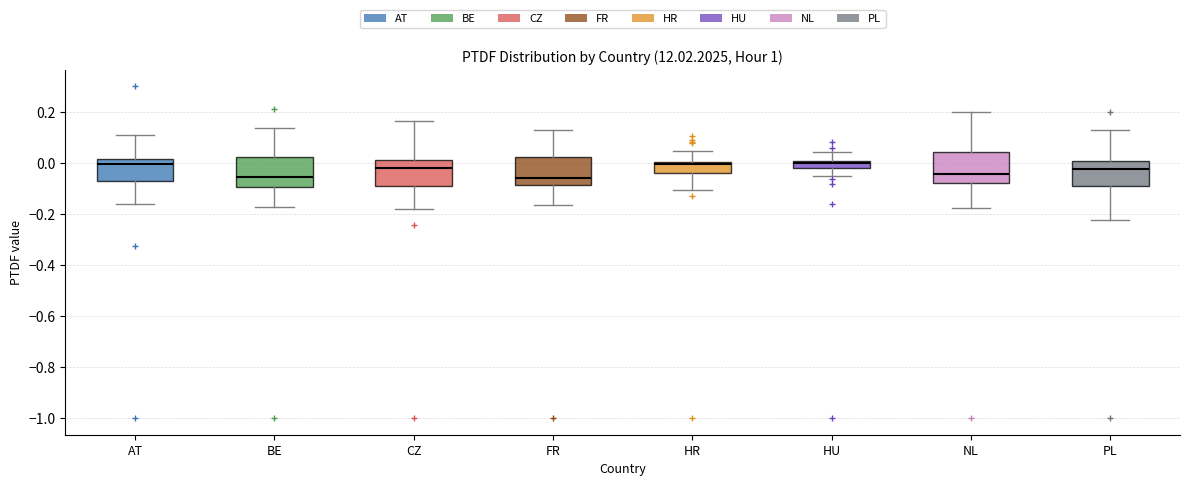

Where is the upper edge of the box for CZ on the y-axis? The values are not printed on the chart, so give them approximately, as read against the axis.

0.02